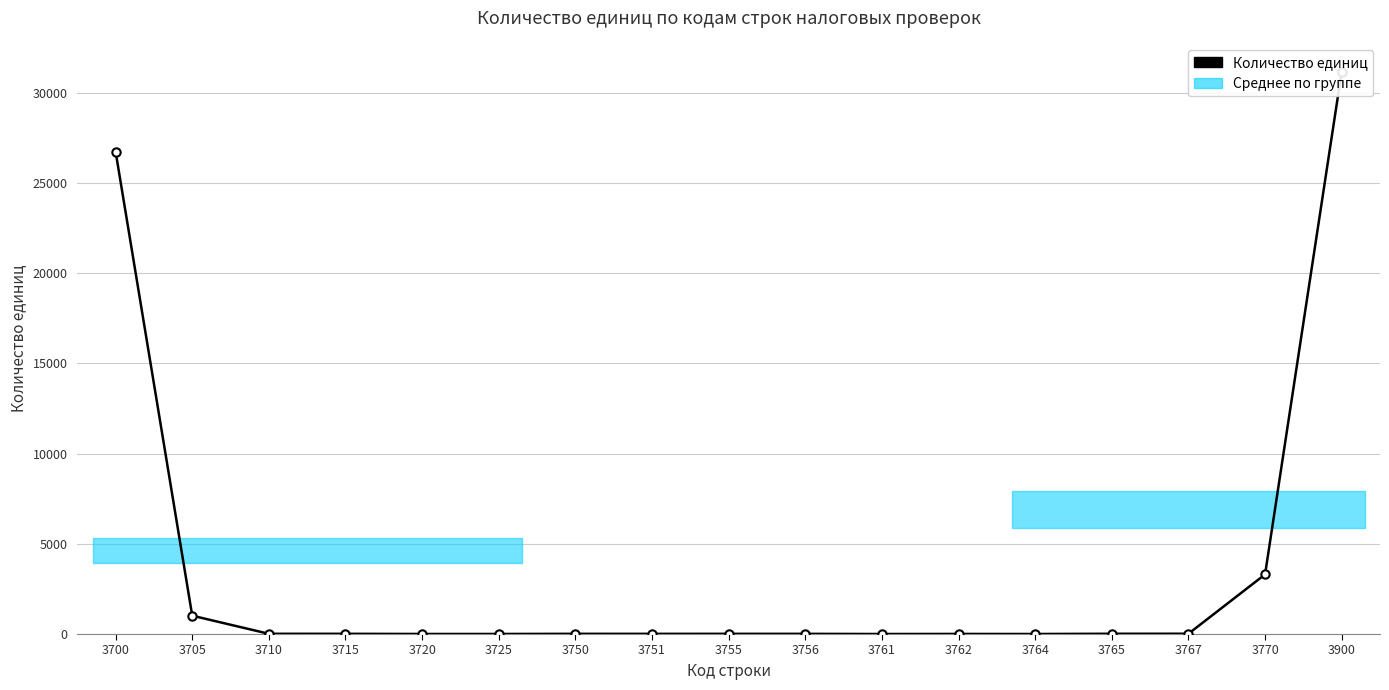

Rank the categories by value from lowest to highest.

3761, 3764, 3720, 3725, 3762, 3751, 3756, 3750, 3755, 3715, 3710, 3765, 3767, 3705, 3770, 3700, 3900